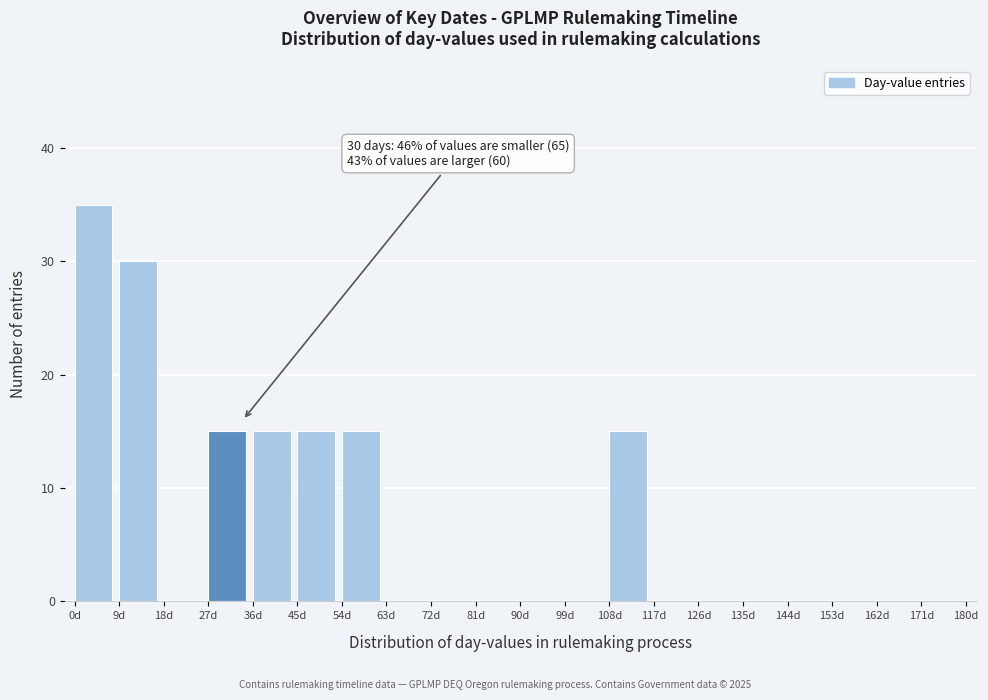

Which range on the x-axis has the tallest bar?

0 to 9